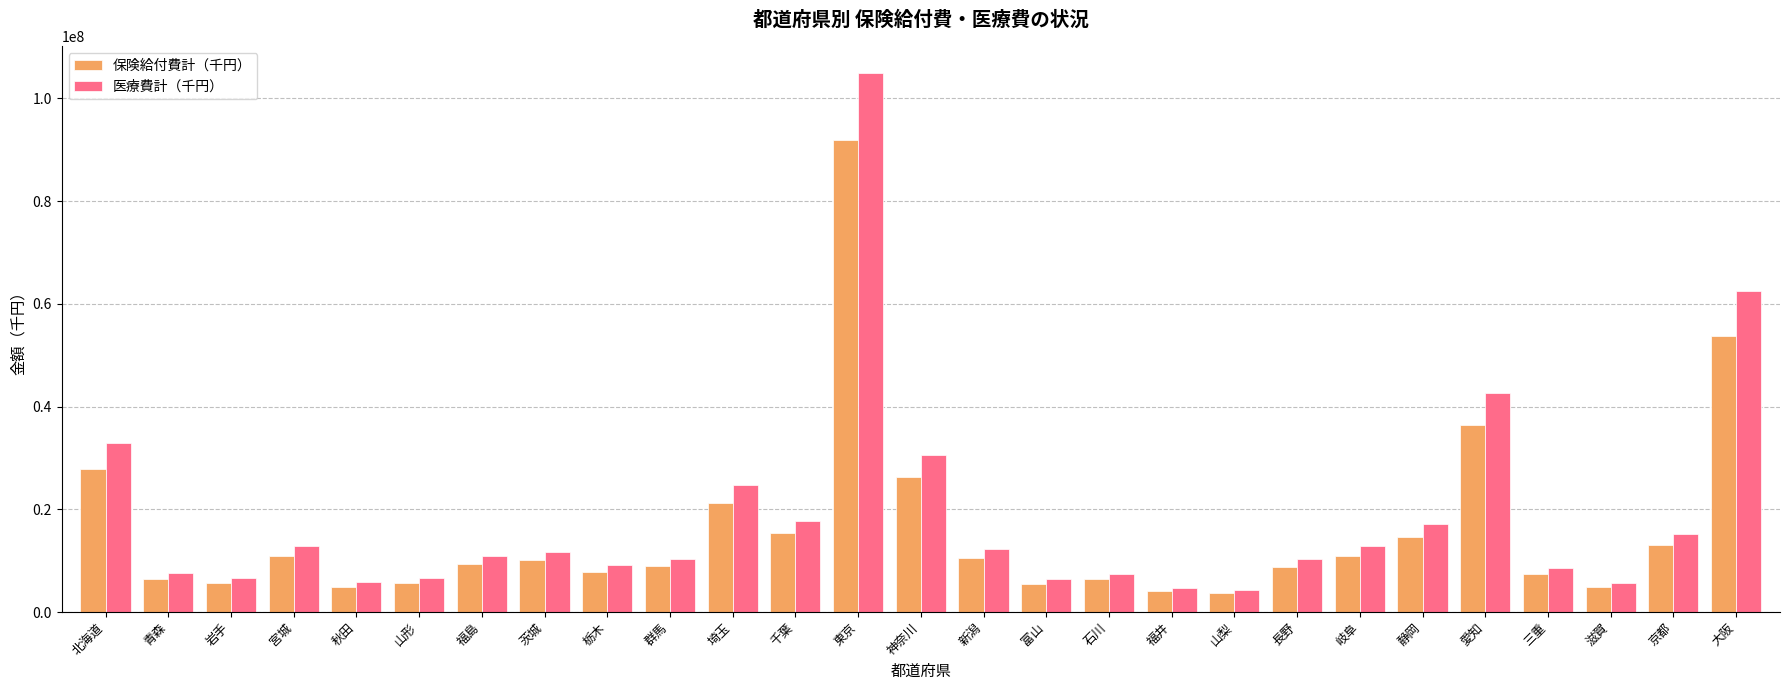

How many data points in 医療費計（千円） are above 10911982?

14